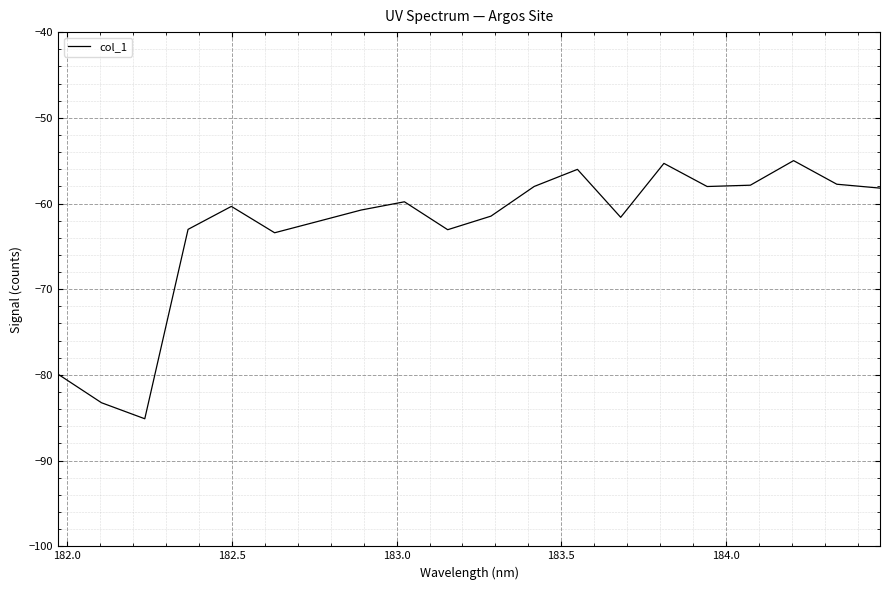

What is the average value?

-63.0